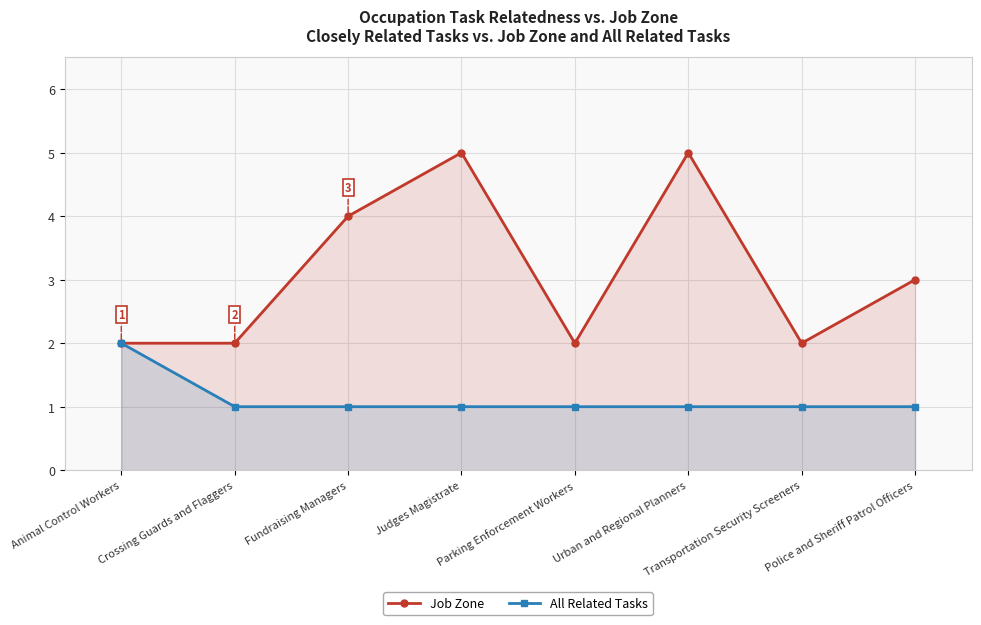

Where is the first local minimum for Job Zone?

Parking Enforcement Workers